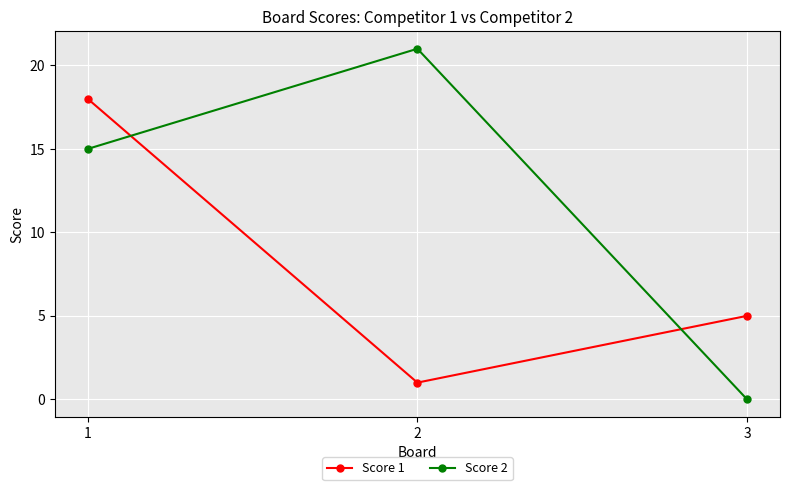

At how many categories does at least one series exceed 19?

1